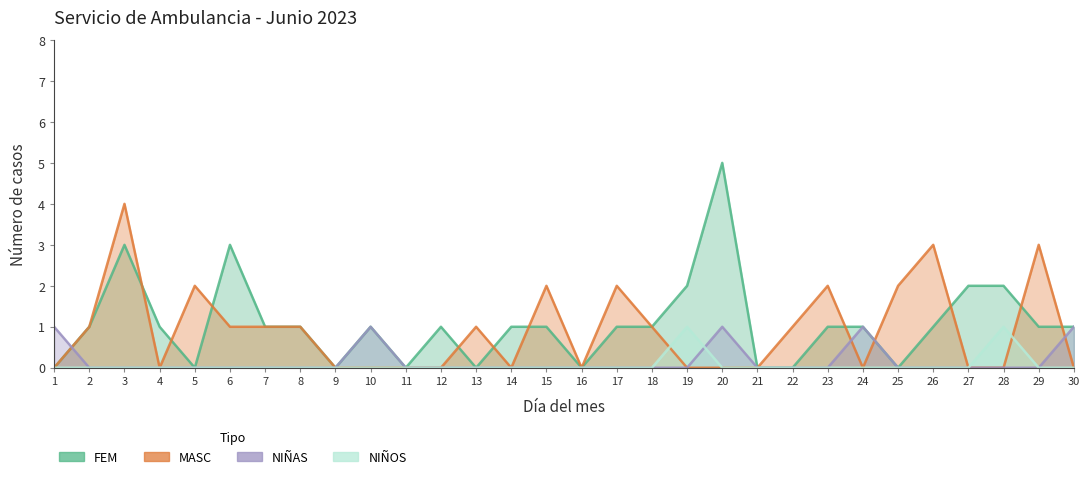

Where does the FEM series first go above 1?

3